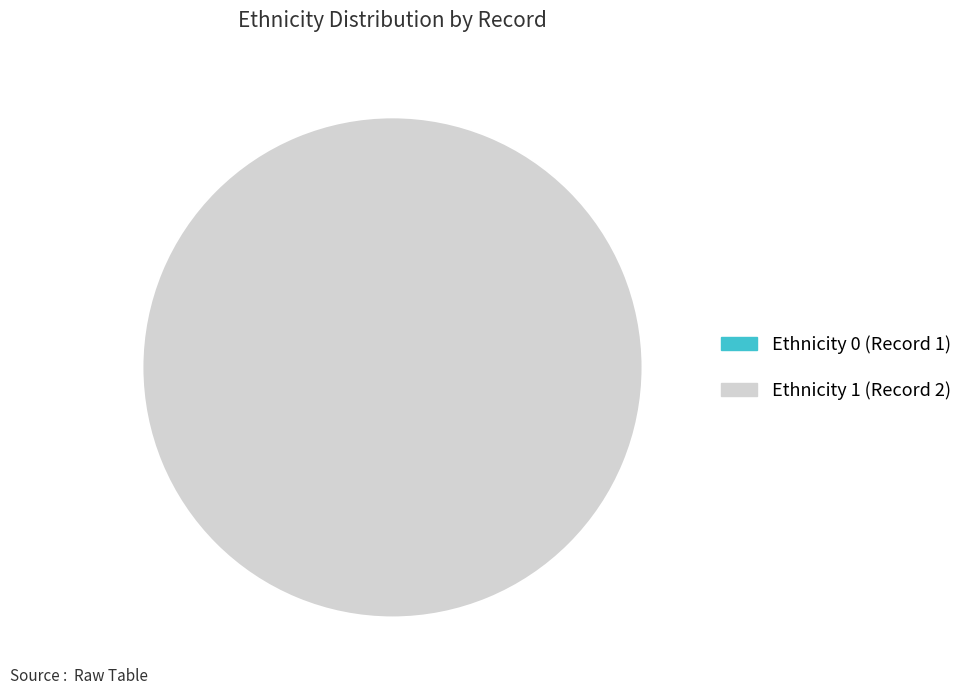

What is the change in value from 1 to 2?

+1